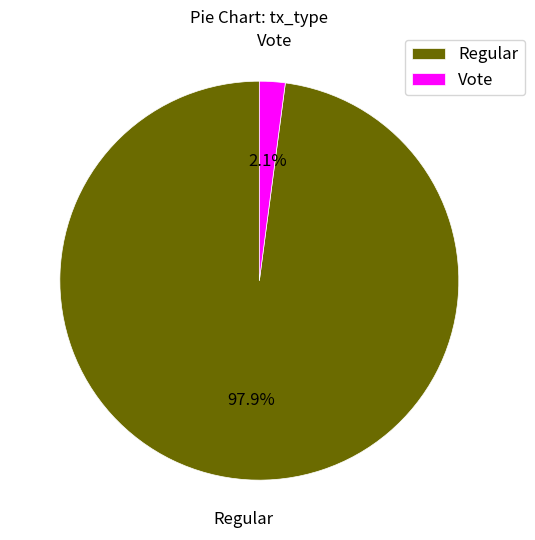

Is it true that Vote is 13% of the pie?

False